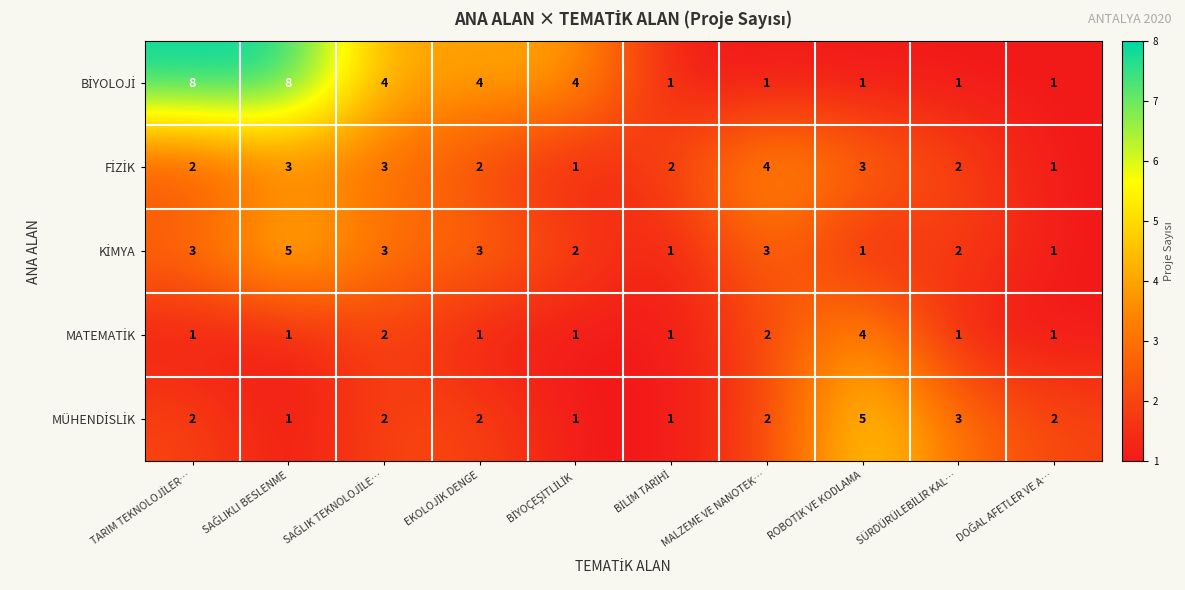

At how many categories does at least one series exceed 1?

10